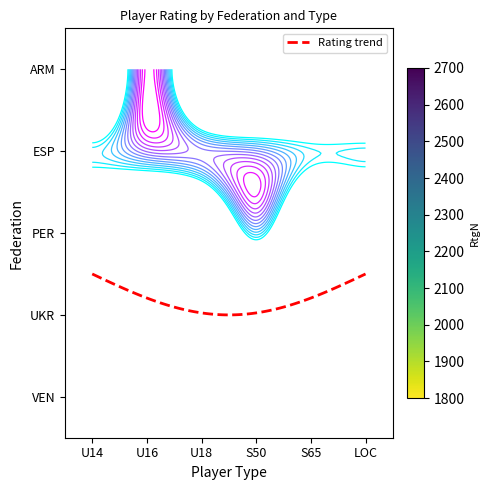

Reading left to right, list all the values displayed in this chart.

ARM: U16=2681	U18=0	S50=0	U14=0	S65=0	LOC=0
ESP: U16=2354	U18=2301	S50=2231	U14=1941	S65=1928	LOC=1934
PER: U16=0	U18=0	S50=0	U14=0	S65=0	LOC=0
UKR: U16=0	U18=0	S50=0	U14=0	S65=0	LOC=0
VEN: U16=0	U18=0	S50=0	U14=0	S65=0	LOC=0